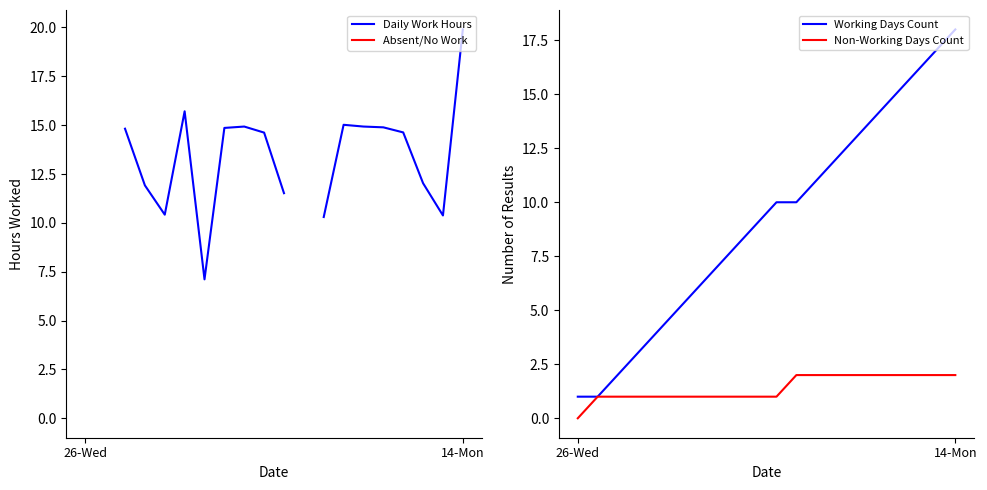

What is the sum of all Non-Working Days Count values?

28